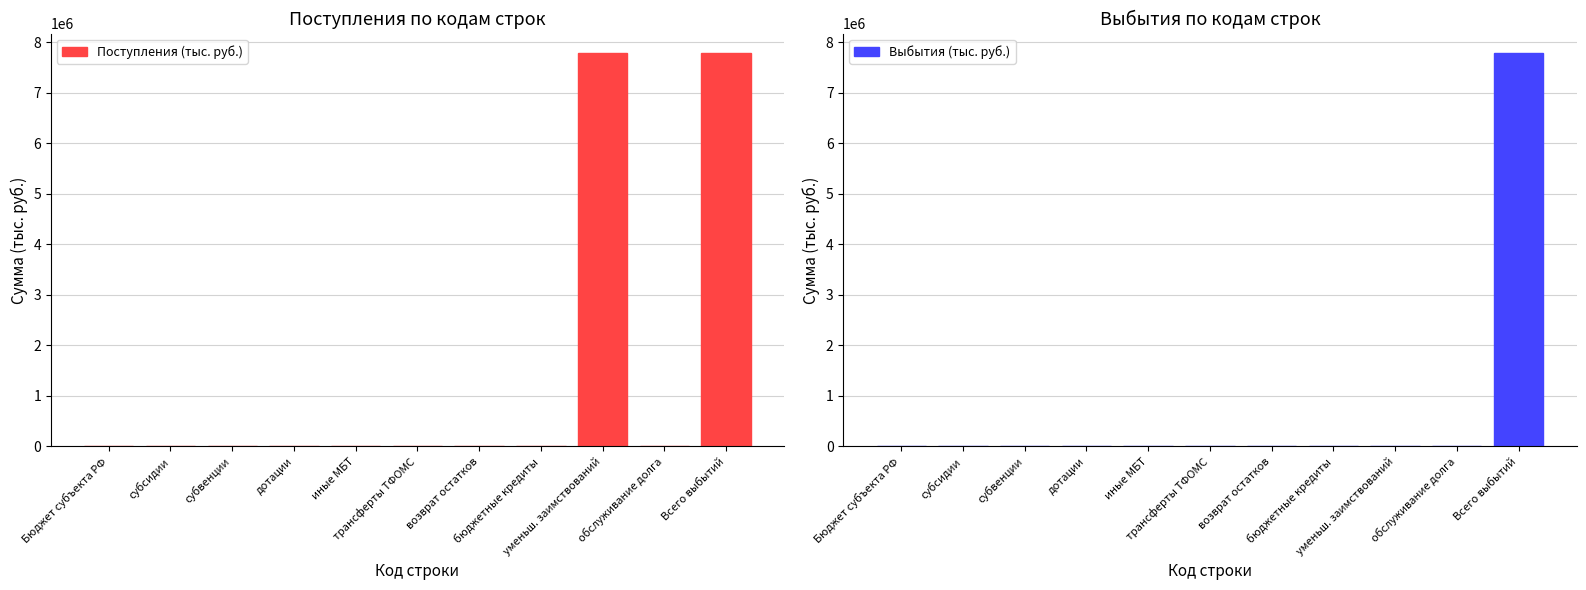

How many groups of bars are there?

11